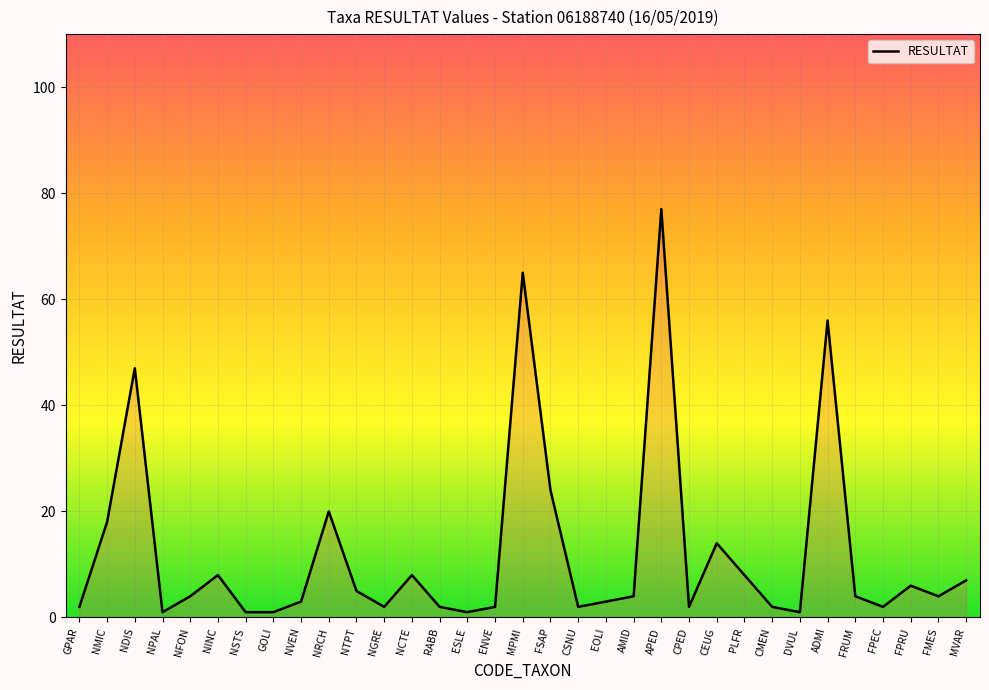

Where is the data nearest to the value 39?

NDIS